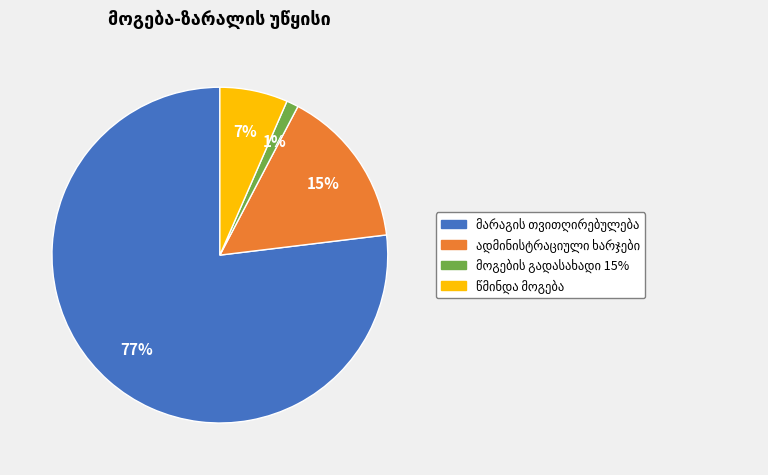

Is there a majority slice in this chart?

Yes